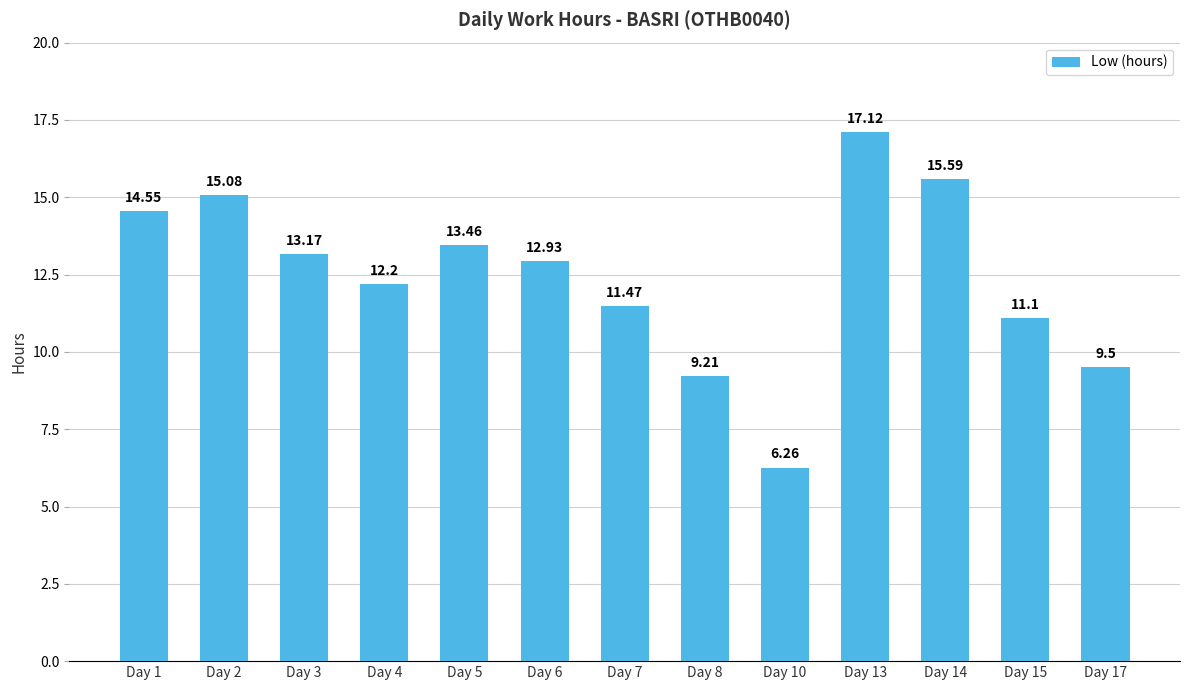

What is the value of the 5th bar from the left?

13.5